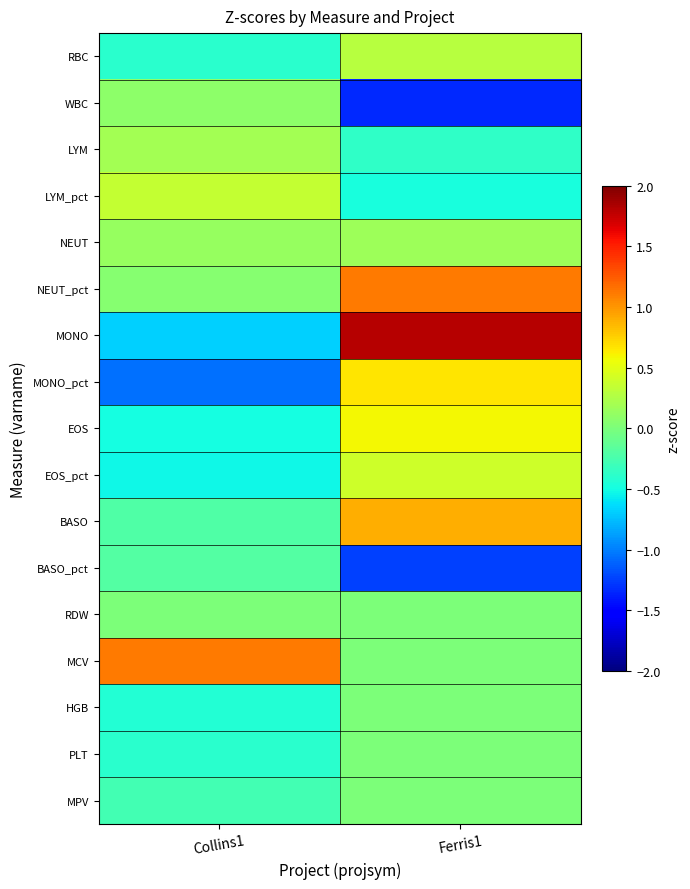

List the series in order of their peak value, lowest first.

BASO_pct, HGB, PLT, MPV, RDW, WBC, NEUT, LYM, RBC, LYM_pct, EOS_pct, EOS, MONO_pct, BASO, NEUT_pct, MCV, MONO